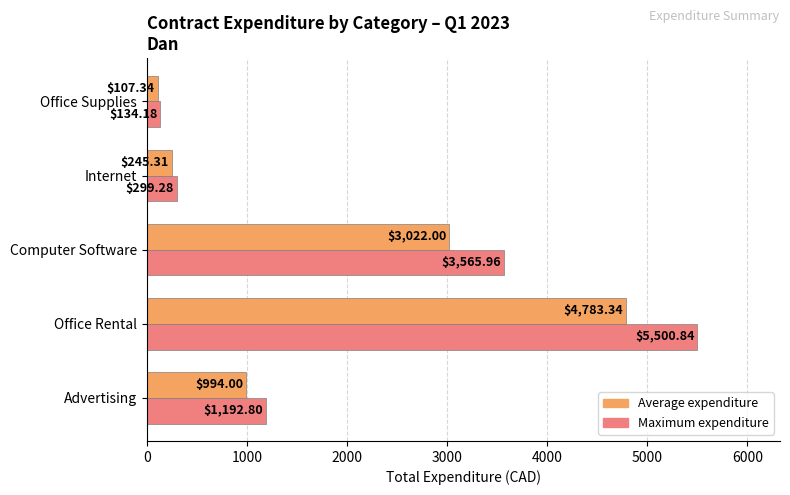

List the labels in order of Average expenditure value, largest first.

Office Rental, Computer Software, Advertising, Internet, Office Supplies